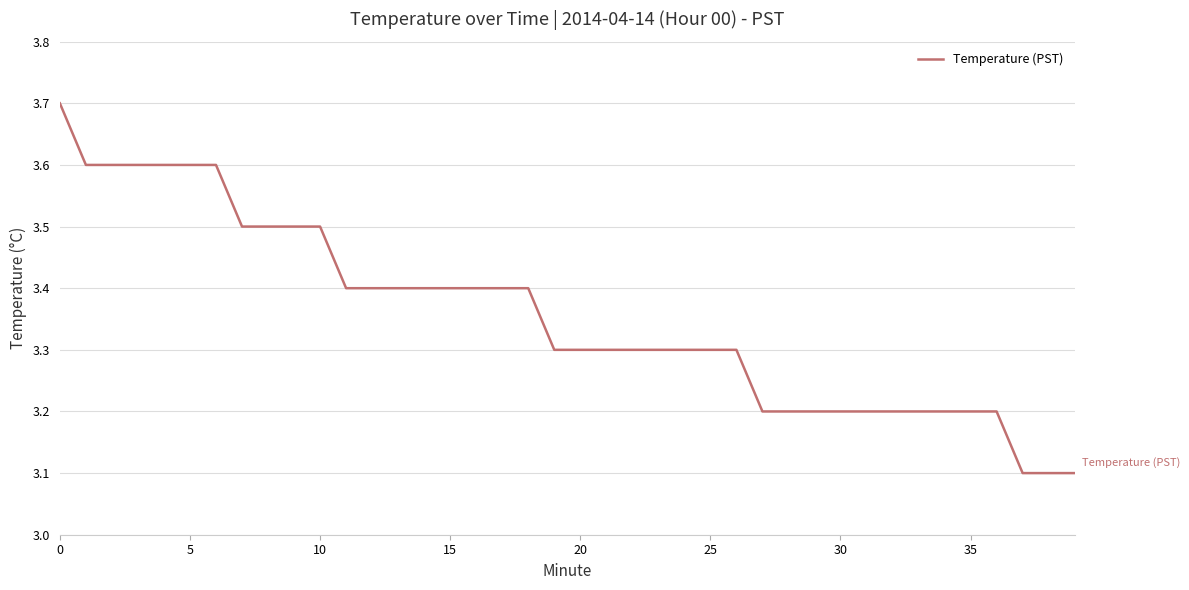

What is the minimum value shown in the chart?

3.1